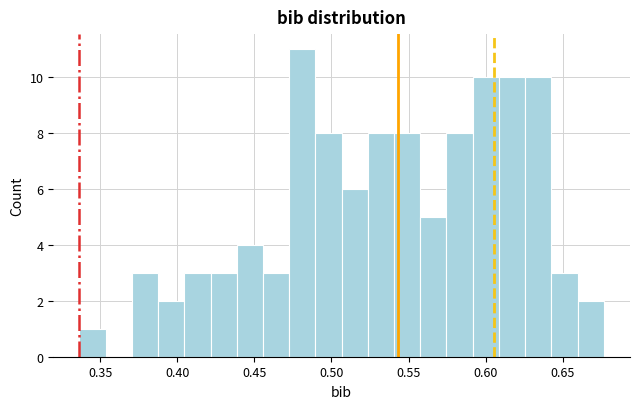

Read against the x-axis, roughly where is the centre of the tallest bar?

0.480